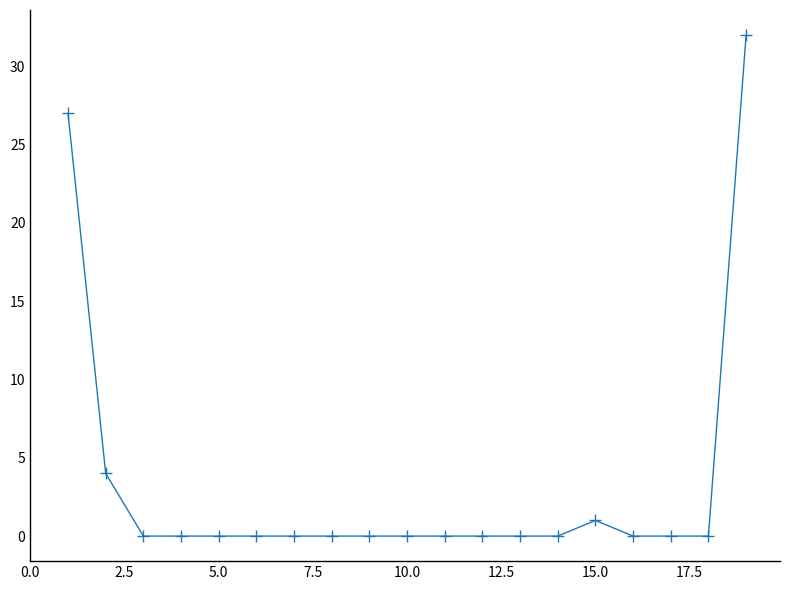

True or false: the data has more than 0 interior local peaks.

True